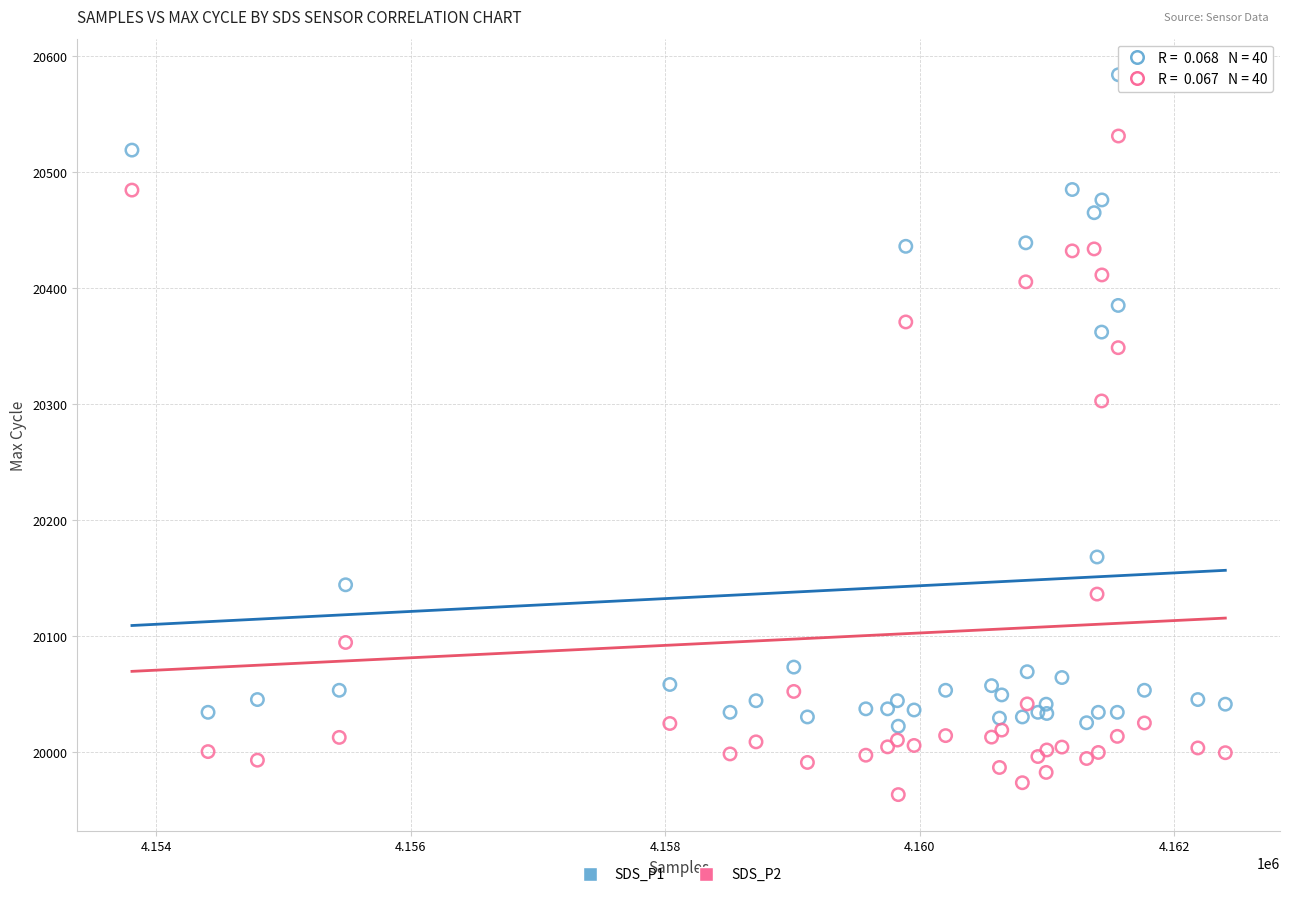

What are all the series names shown in the legend?

SDS_P1, SDS_P2